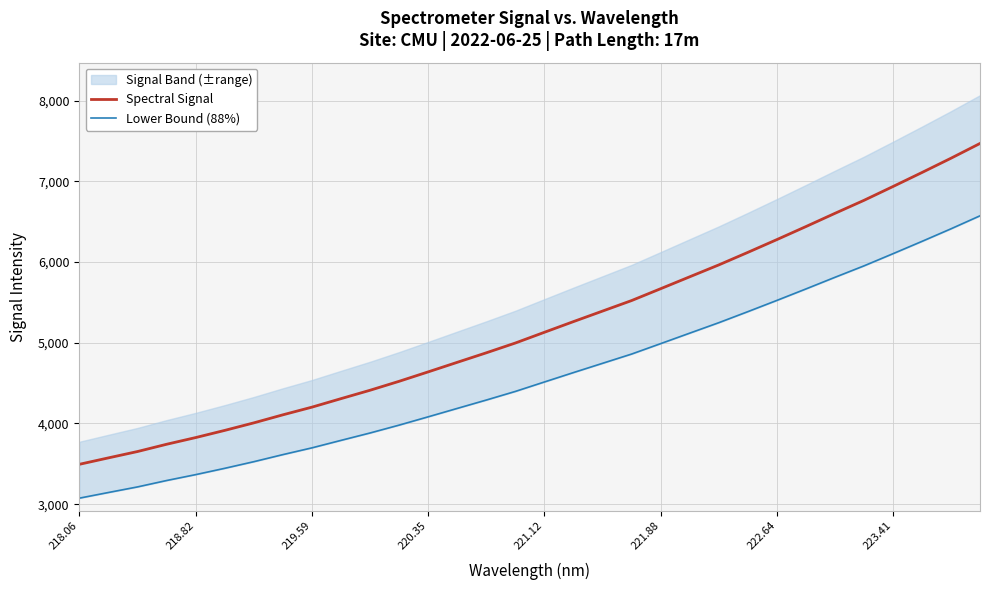

True or false: Lower Bound (88%) and Spectral Signal cross at least once.

False